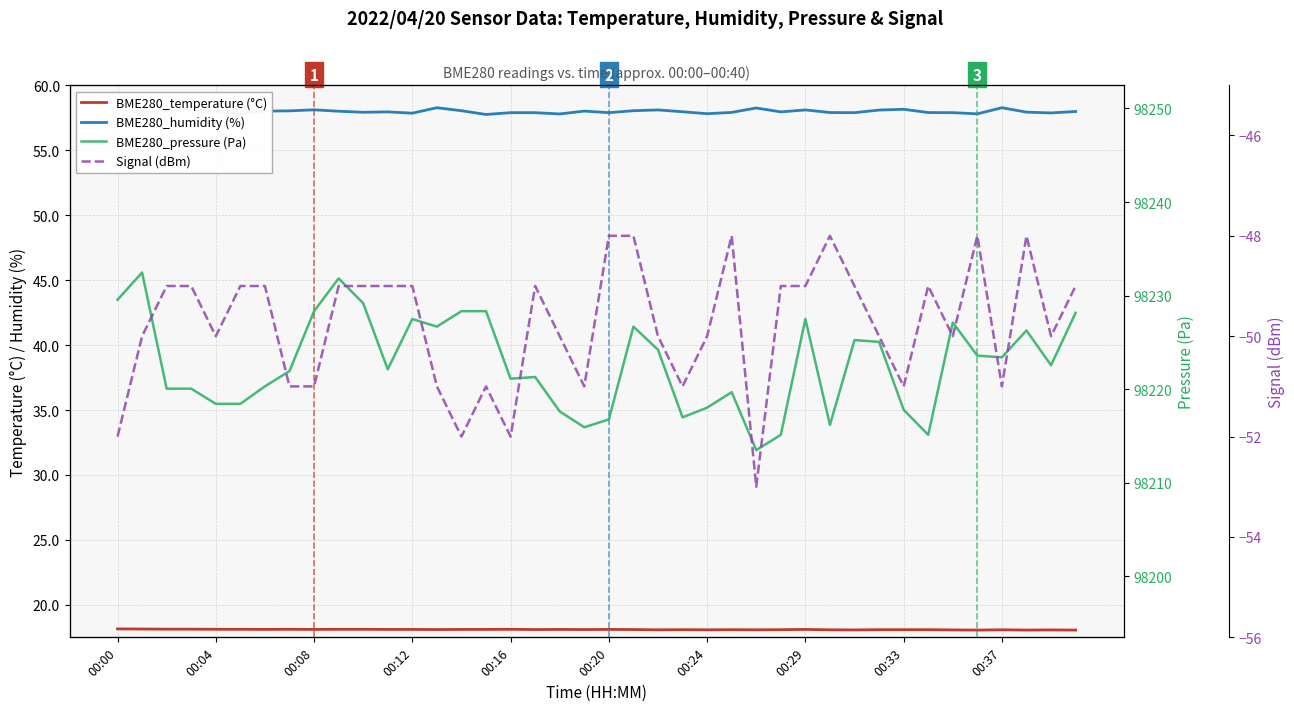

What is the total value across all series at 00:29?

98254.7